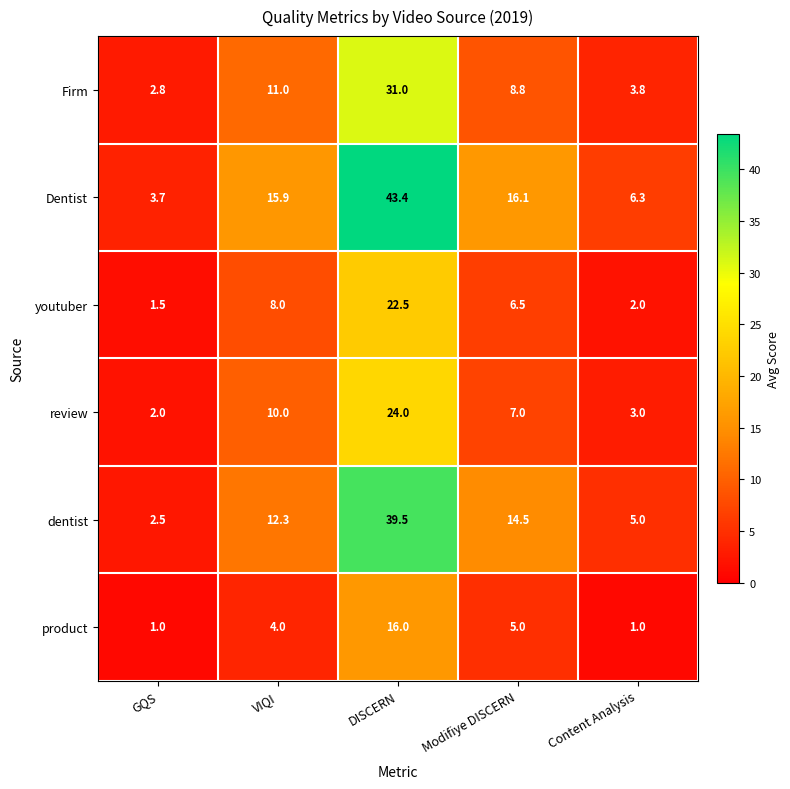

What is the difference between the maximum and minimum values in the Dentist series?

39.7